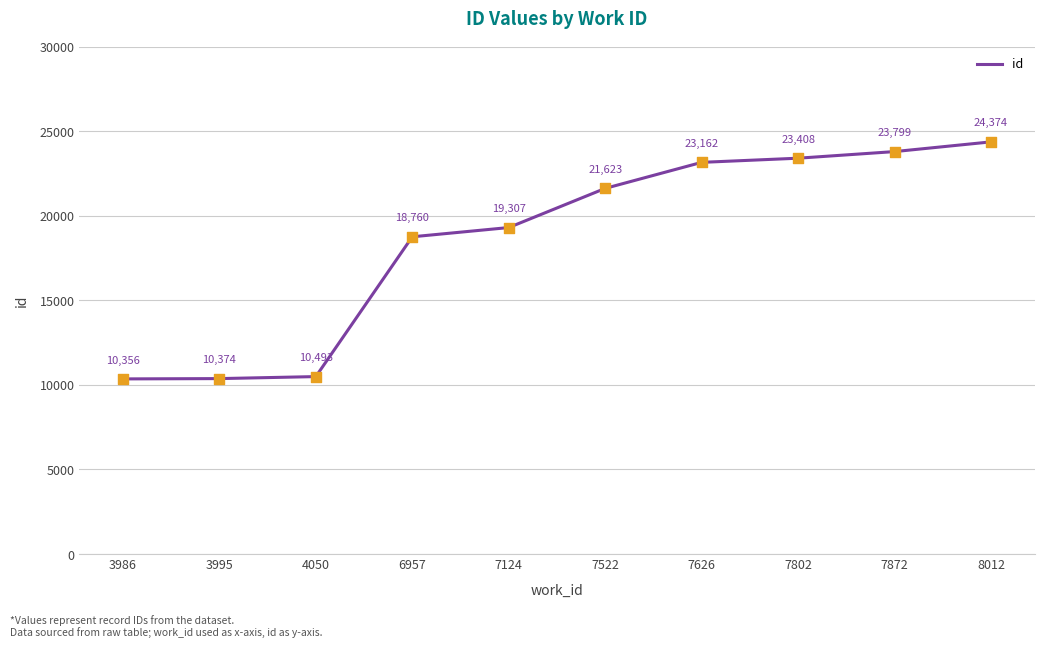

What is the change in value from 6957 to 7626?

+4402